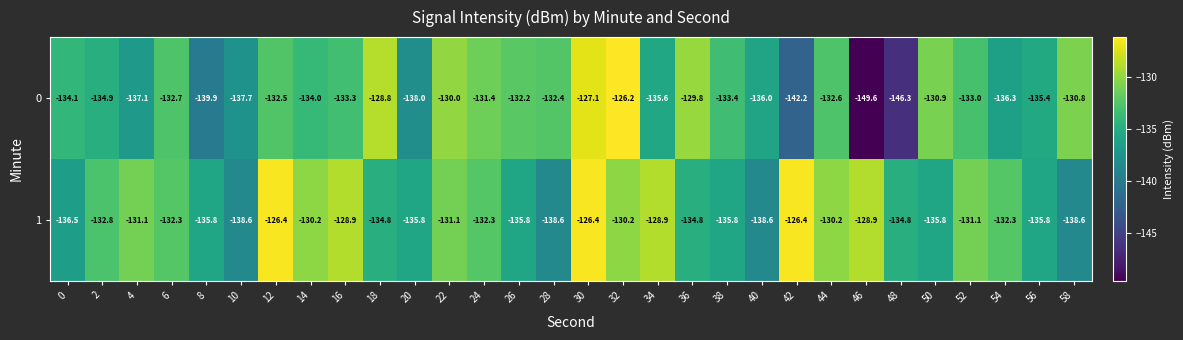

What is the difference between the highest and lowest values at 0?

2.4